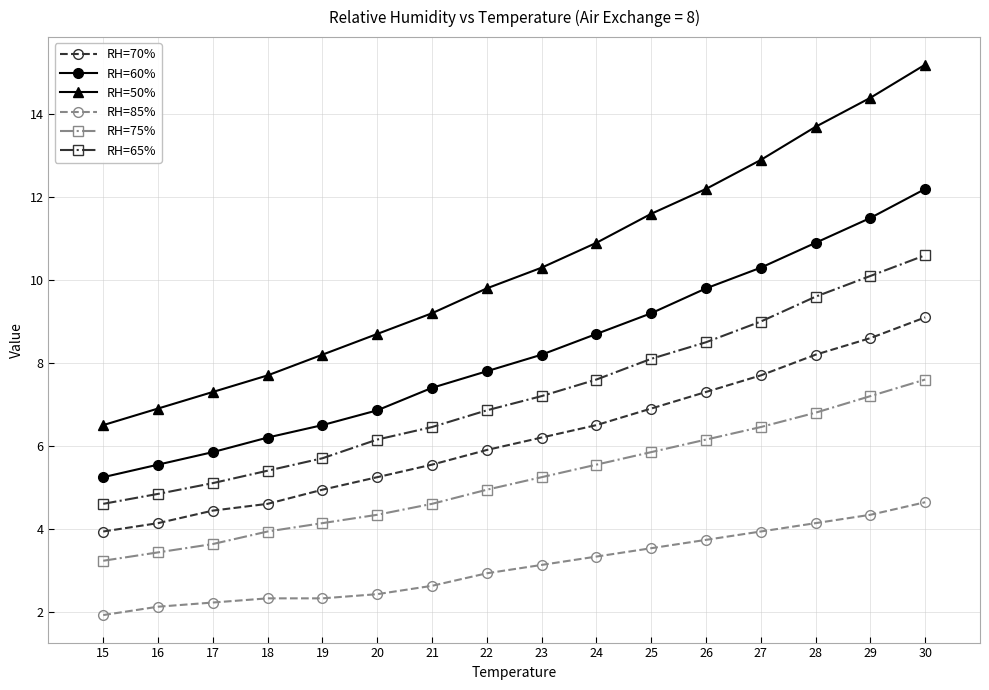

What is the difference between the highest and lowest values at 15?

4.6